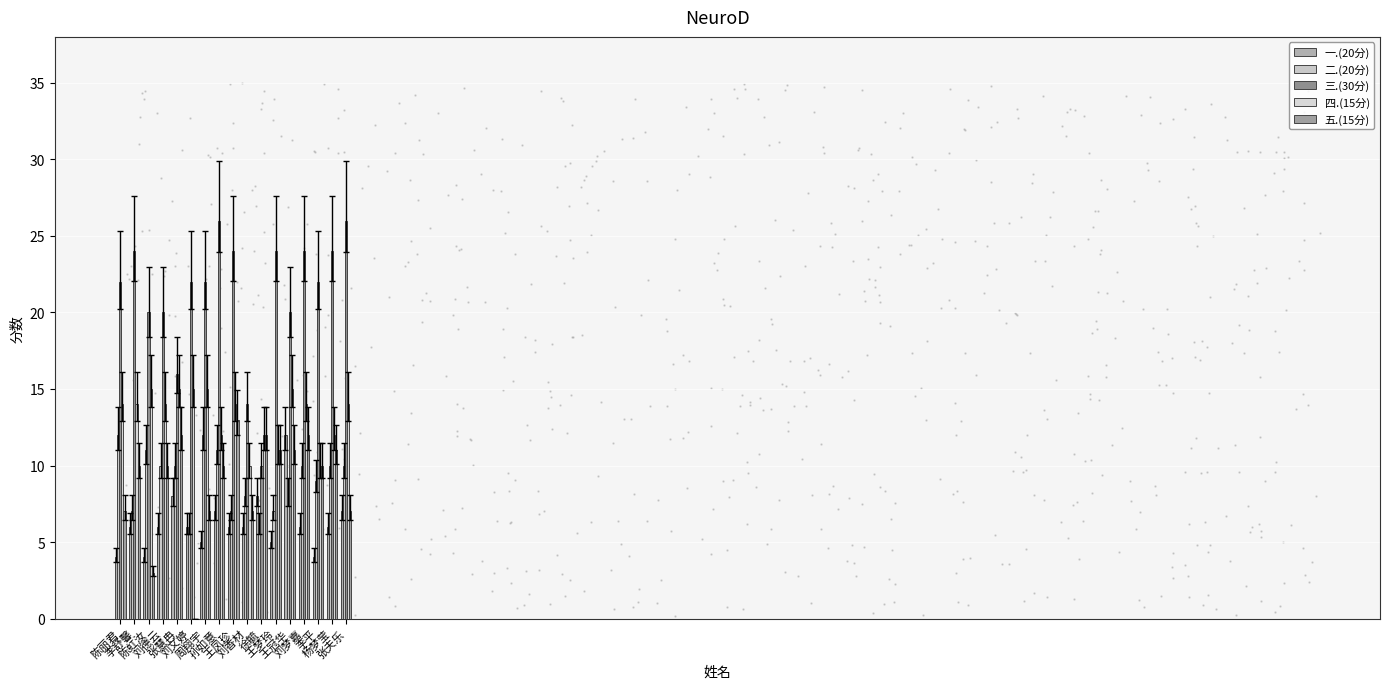

Which series contains the highest Y value?

三.(30分)